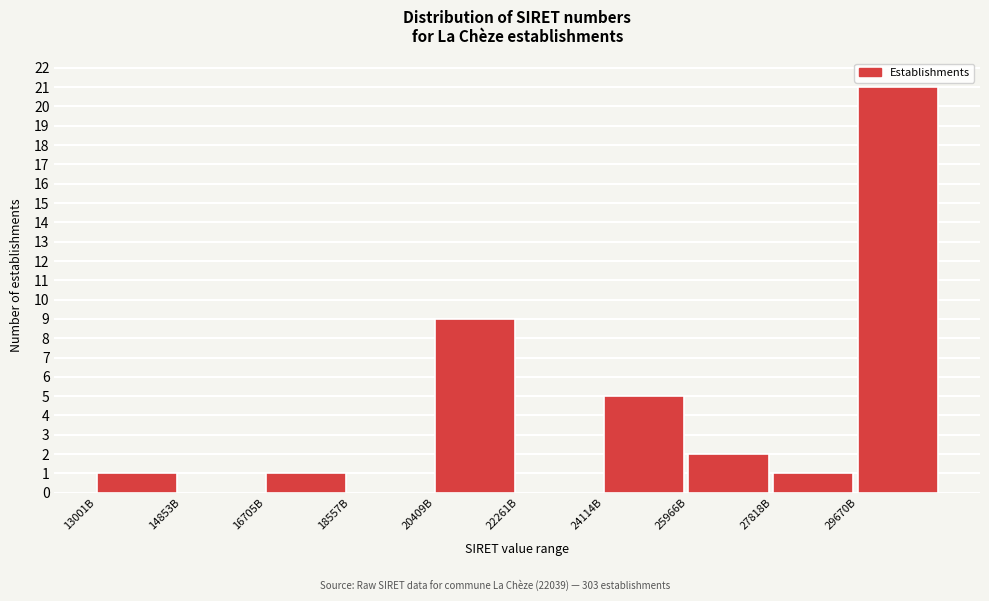

Reading left to right, list all the values displayed in this chart.

13001B=1	14853B=0	16705B=1	18557B=0	20409B=9	22261B=0	24114B=5	25966B=2	27818B=1	29670B=21